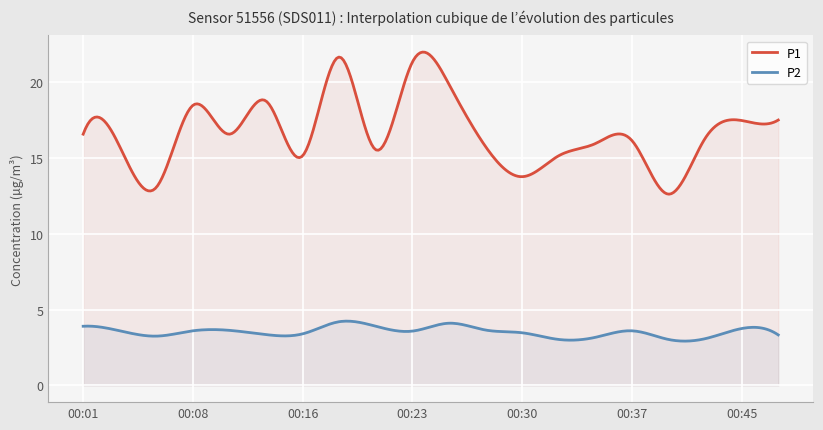

Which label corresponds to the smallest value in the chart?

00:33